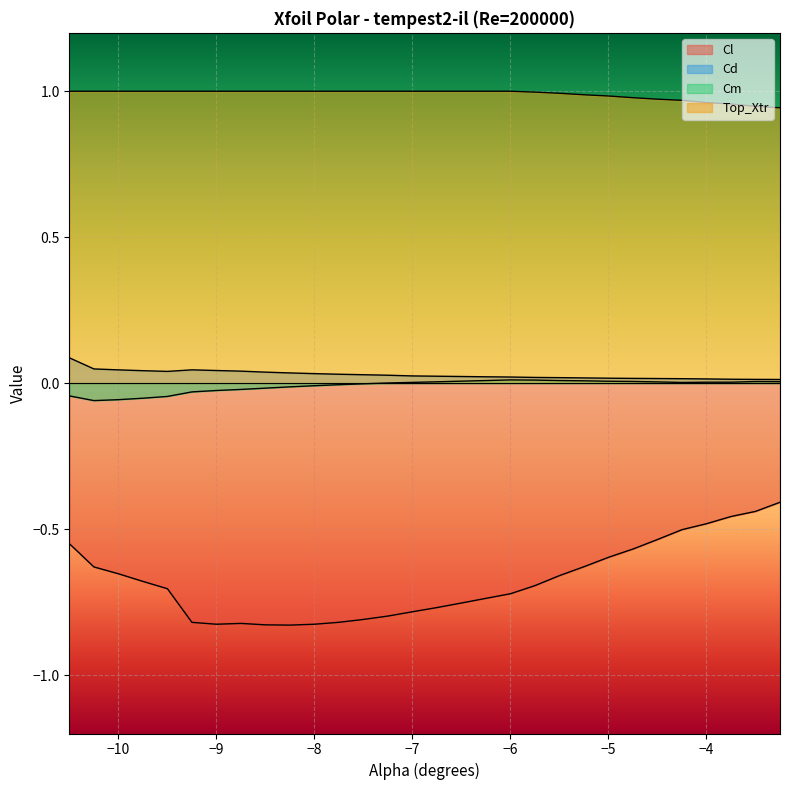

How many categories are shown in the chart?

30